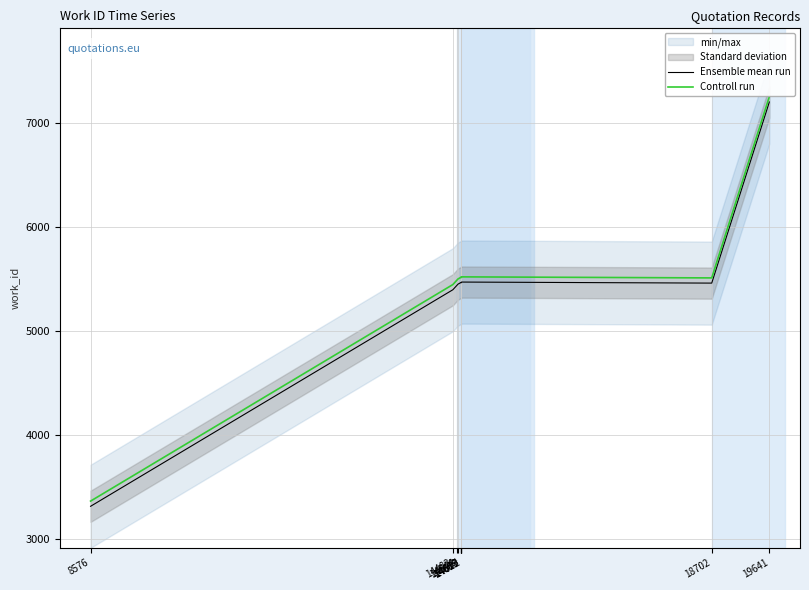

What is the lowest value of the Ensemble mean run series?

3310